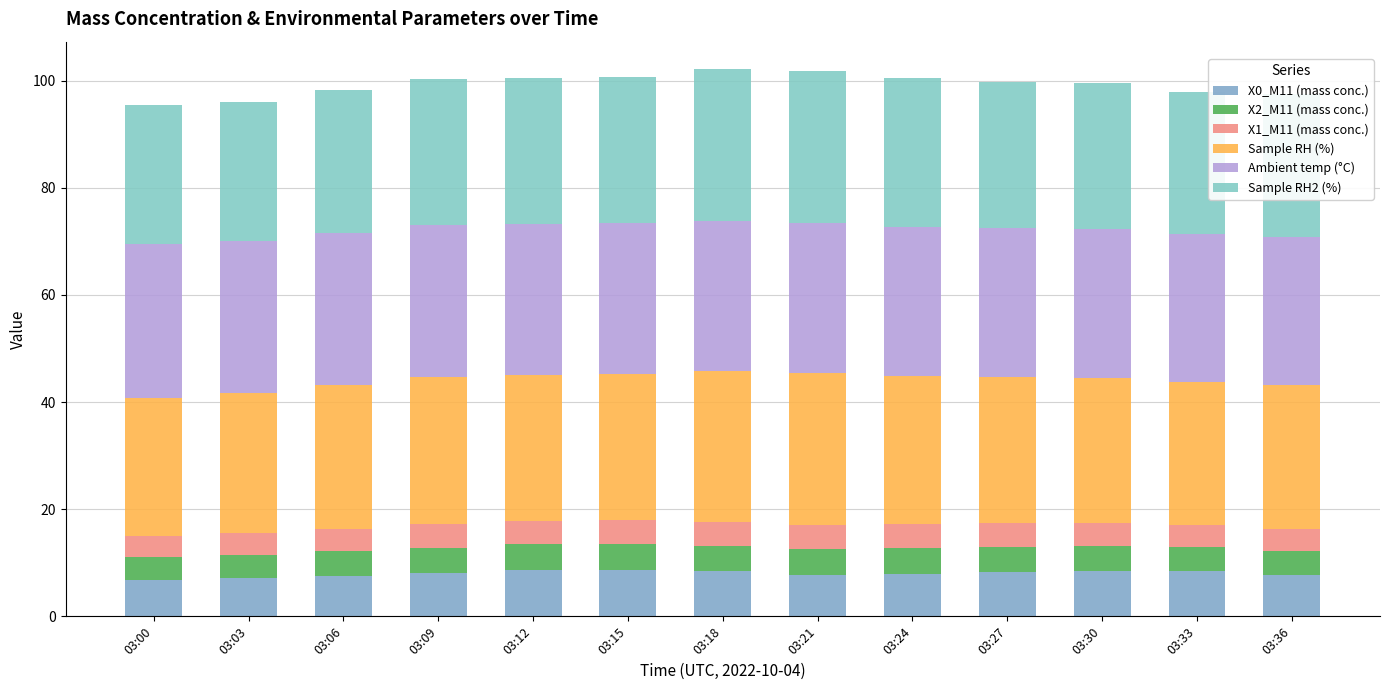

What are all the series names shown in the legend?

X0_M11 (mass conc.), X2_M11 (mass conc.), X1_M11 (mass conc.), Sample RH (%), Ambient temp (°C), Sample RH2 (%)